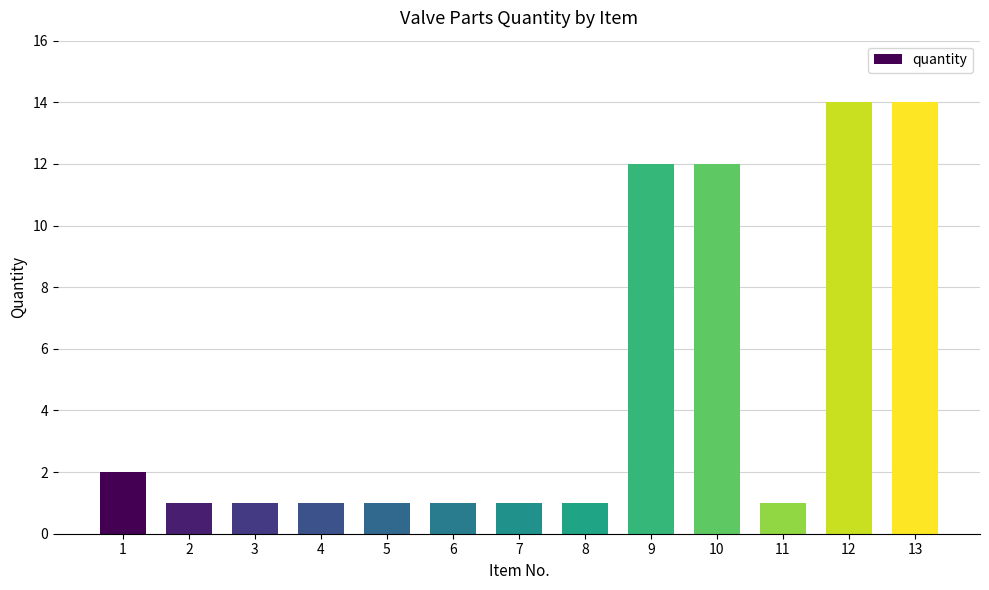

What is the sum of all values?

62